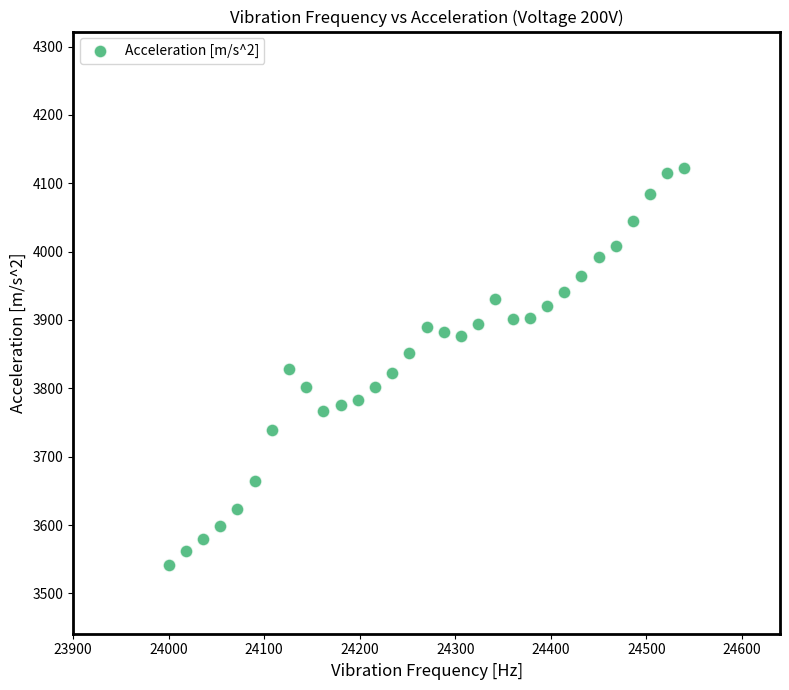

What is the range of X values (max minus min)?

540.0